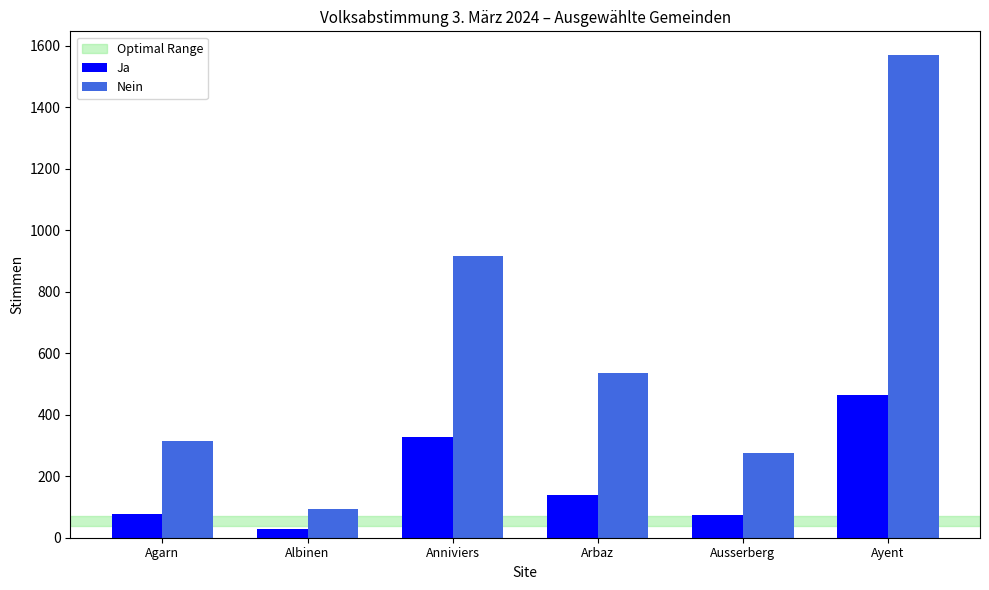

At which category is the sum across all series the highest?

Ayent